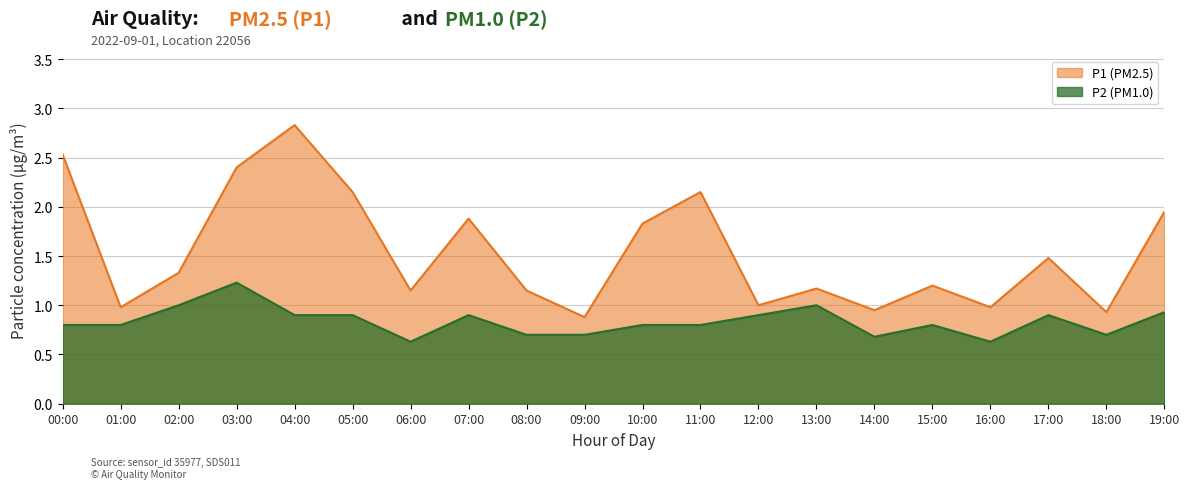

What is the value of the P1 point at the 11th from the left?

1.8